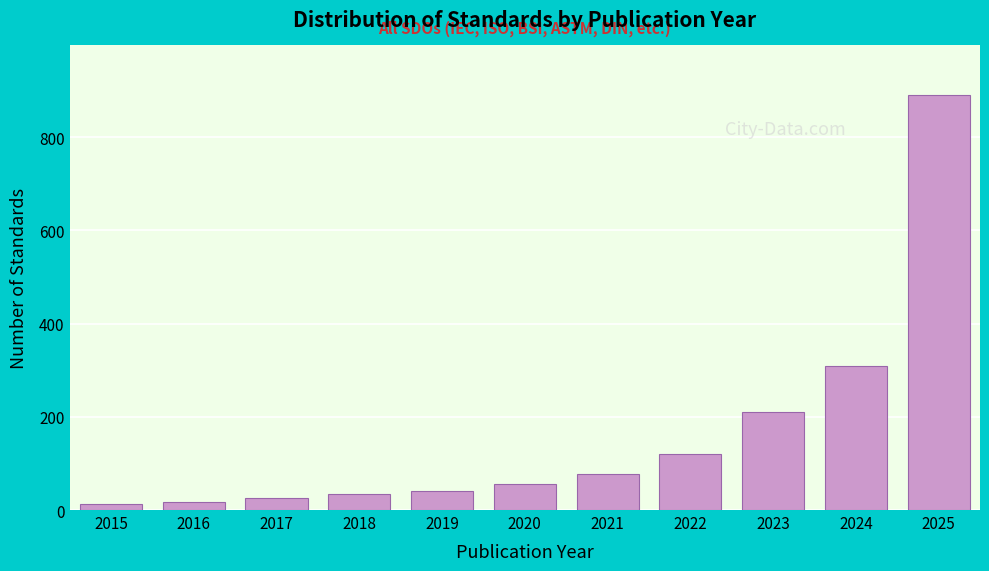

Reading right to left, list all the values displayed in this chart.

2025=890	2024=310	2023=210	2022=120	2021=78	2020=55	2019=41	2018=34	2017=25	2016=18	2015=12